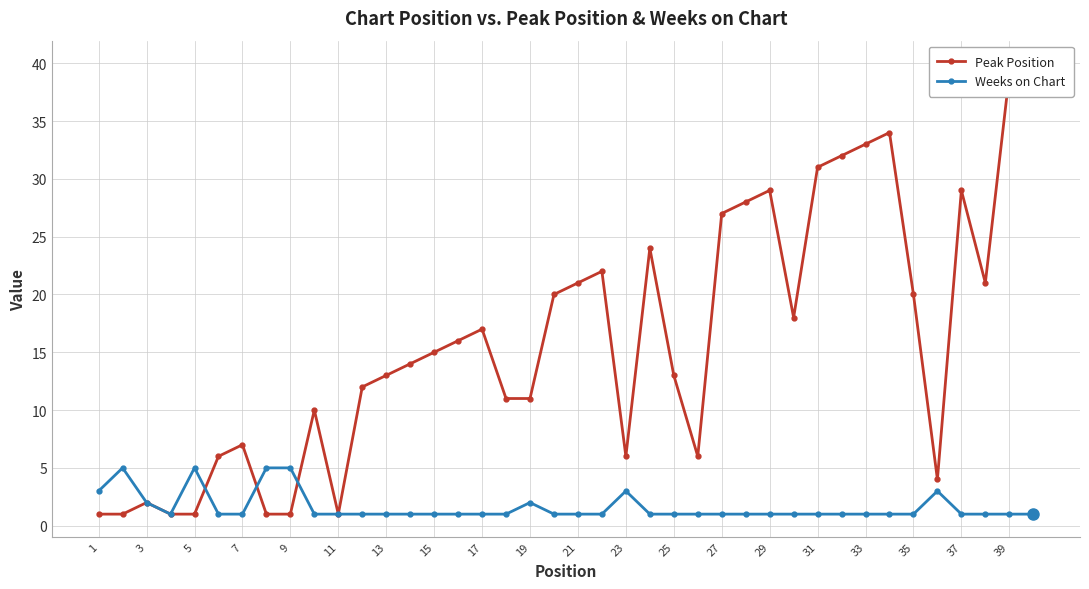

Which label corresponds to the smallest value in the chart?

1